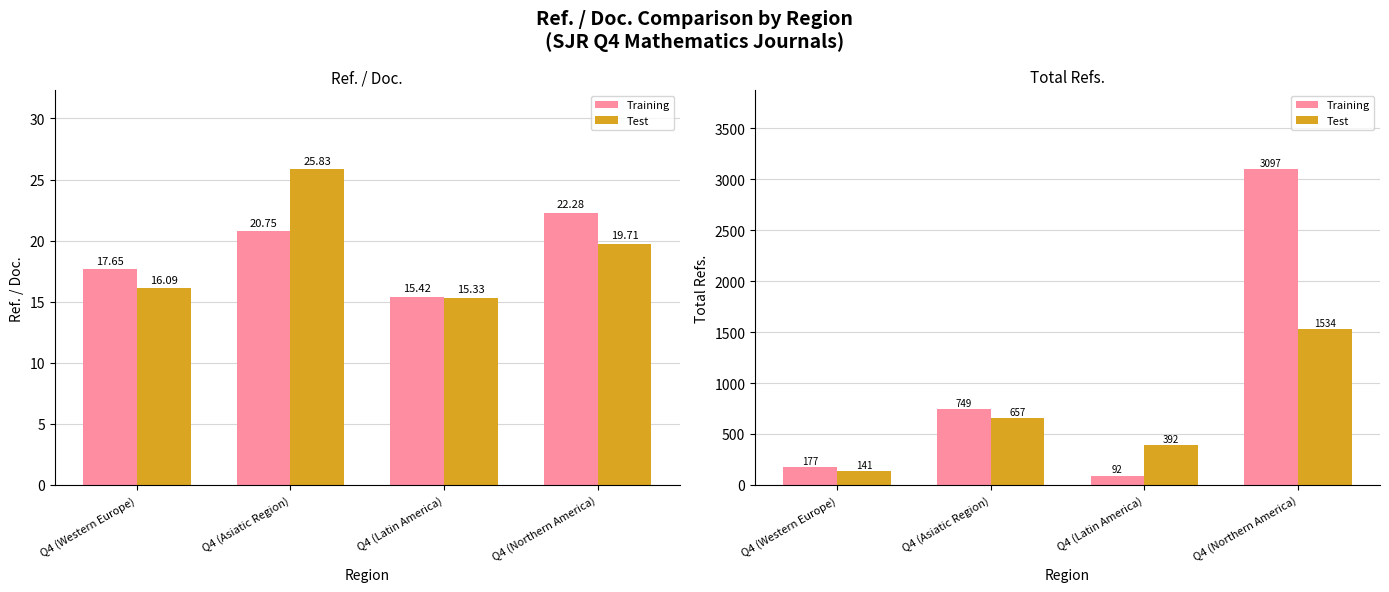

What is the sum of all Training values?

4115